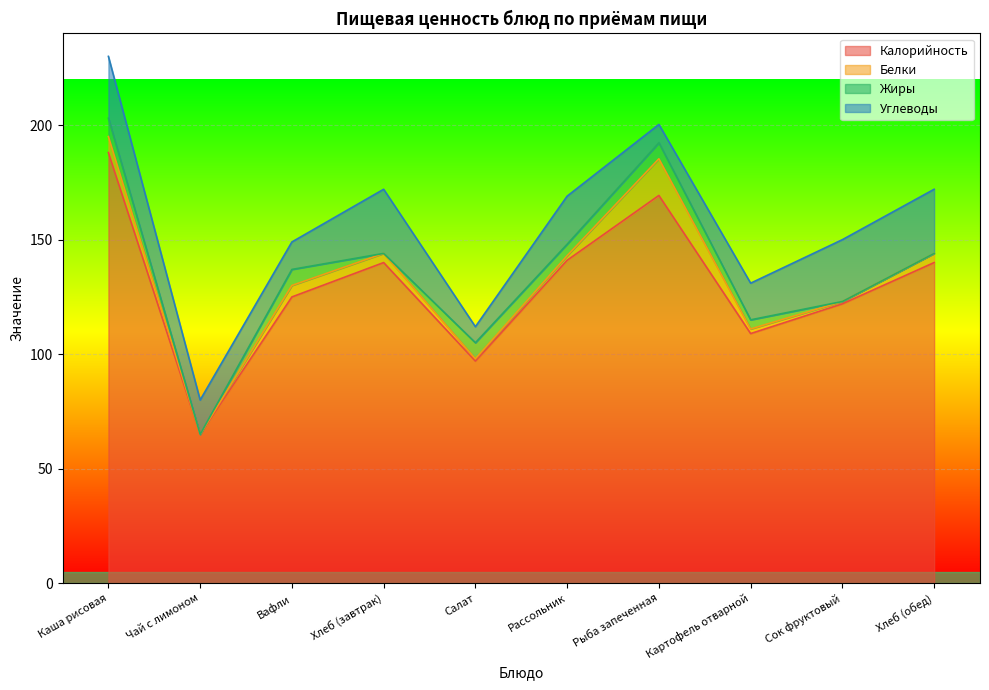

How many values in the Жиры series are below 5?

5